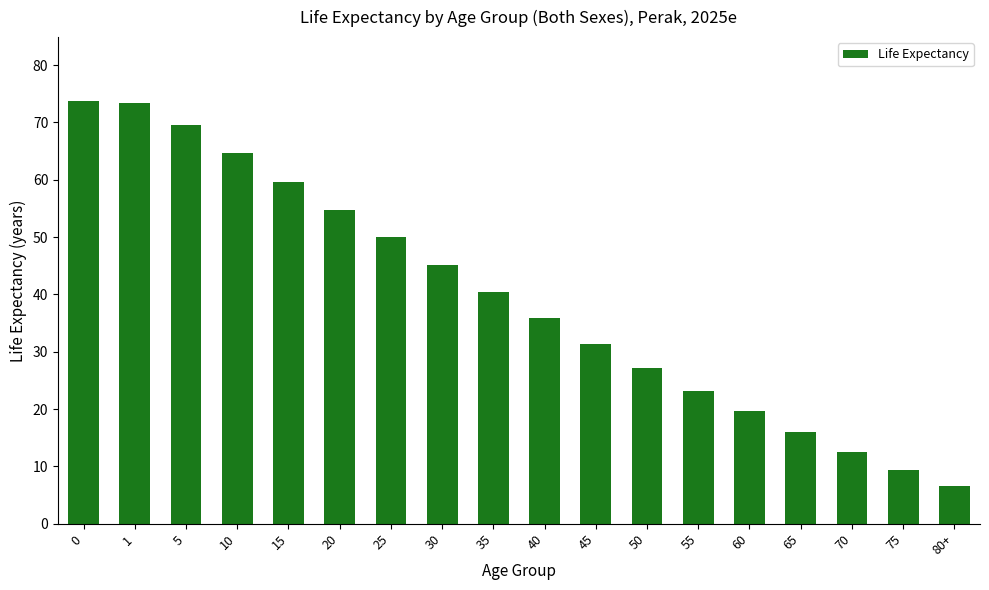

How many bars are there in total?

18